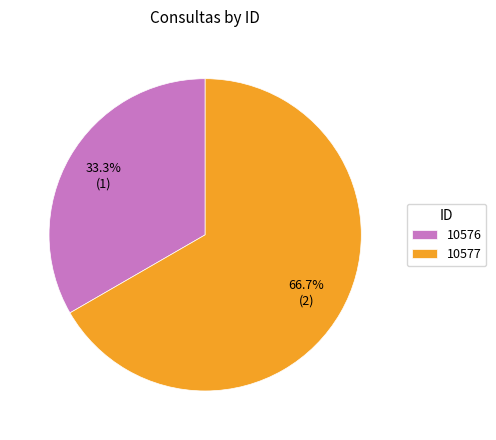

Count the number of slices in the pie.

2